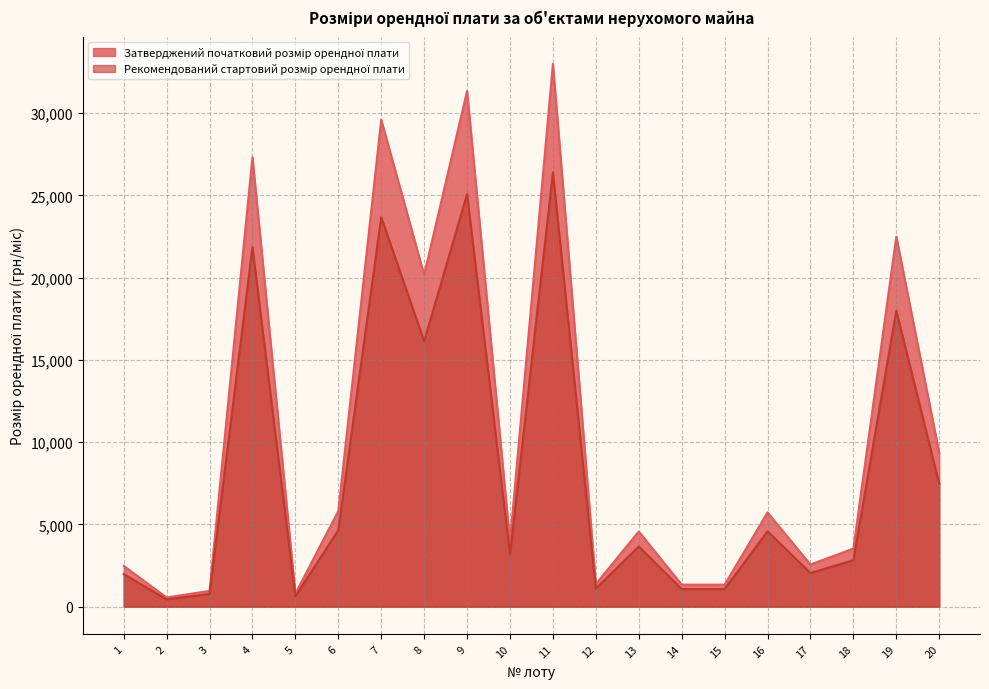

True or false: Рекомендований стартовий розмір орендної плати and Затверджений початковий розмір орендної плати cross at least once.

False